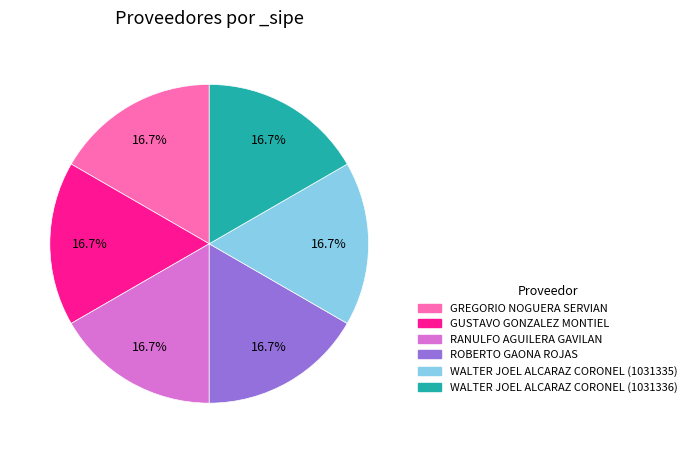

What is the ratio of the value at WALTER JOEL ALCARAZ CORONEL (1031336) to the value at GREGORIO NOGUERA SERVIAN?

1.0